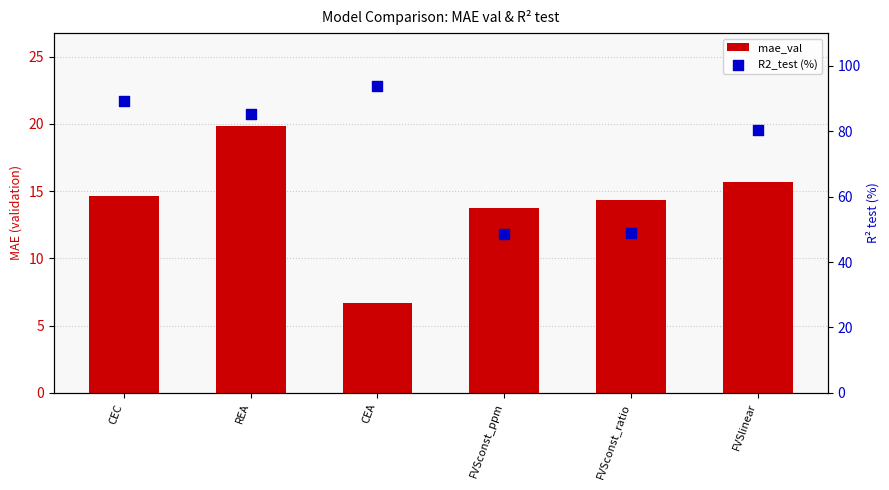

Which series has the largest Y range (max minus min)?

R2_test (%)